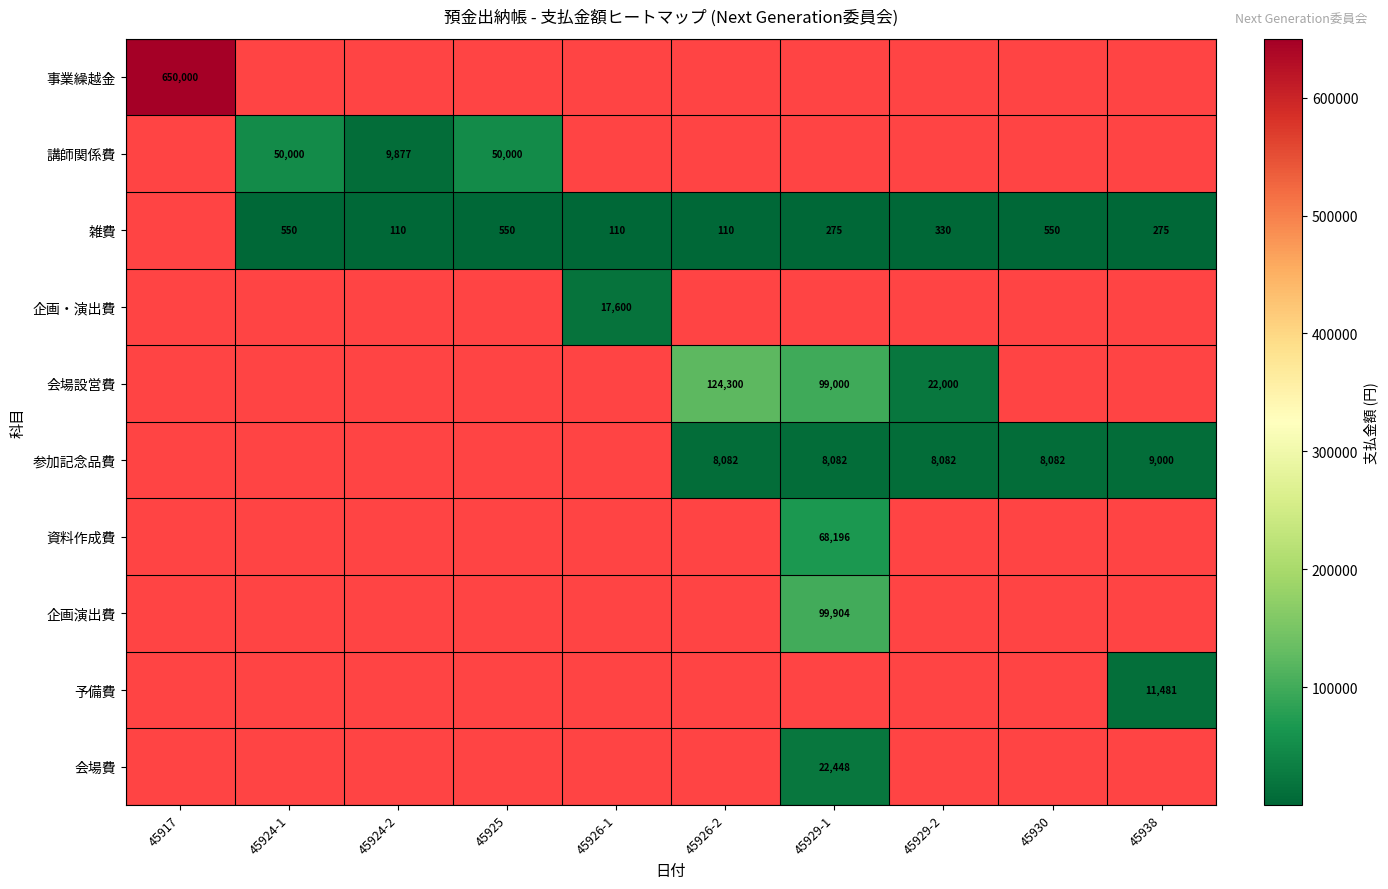

The 資料作成費 series shows 68196 at 45929-1. True or false?

True